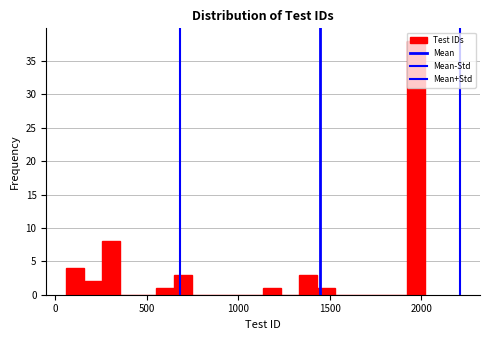

Around what value on the x-axis is the tallest bar? Give the approximate position of its centre, as read against the axis.

1950